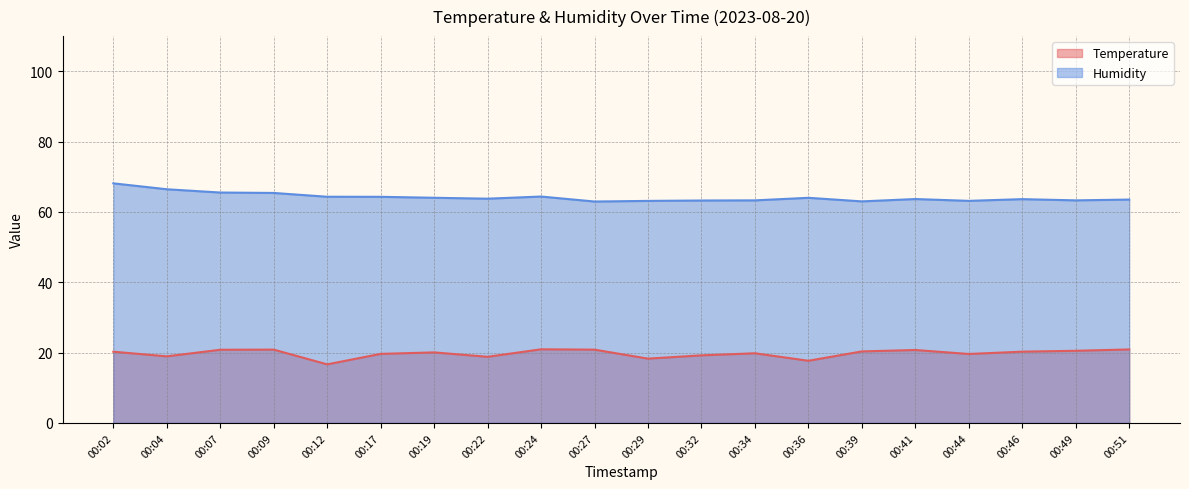

What is the approximate value of Temperature at 00:09?

20.9